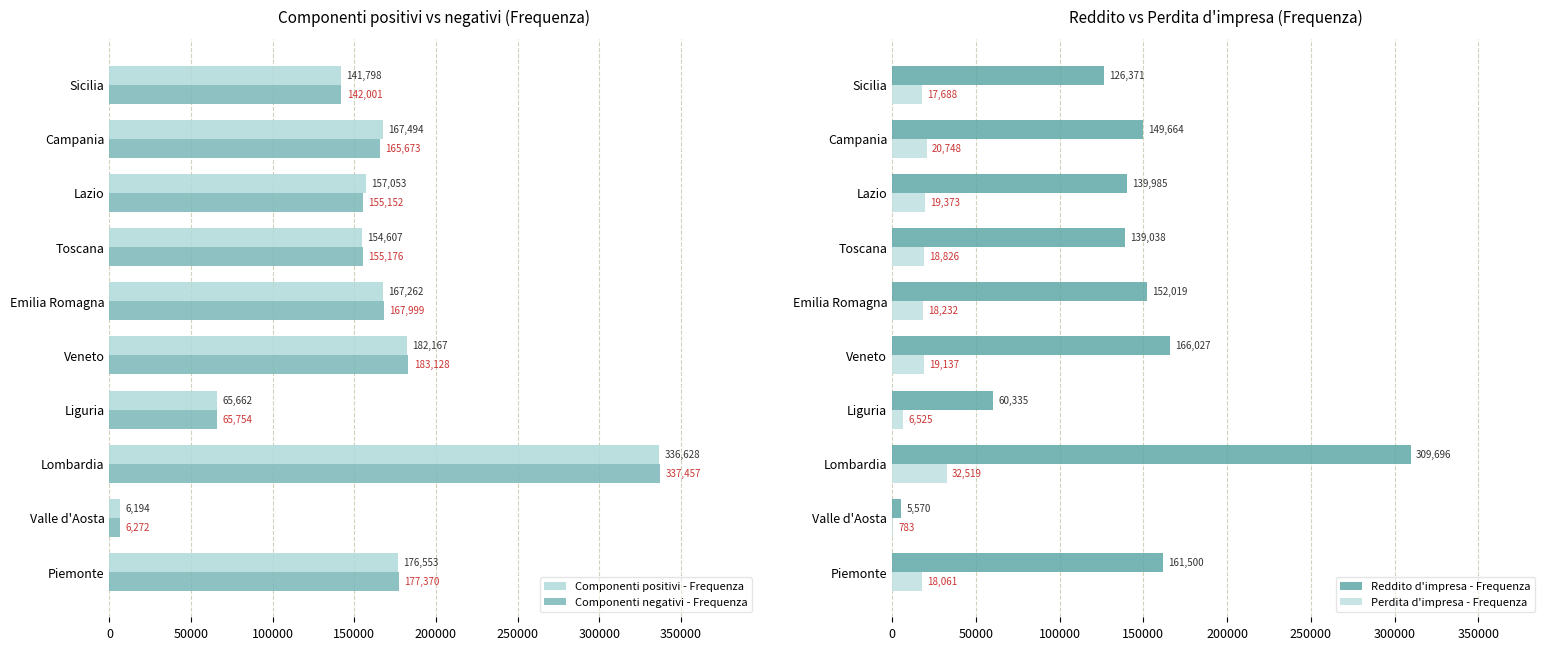

What is the difference between the second highest and second lowest values in the Perdita d'impresa - Frequenza series?

14223